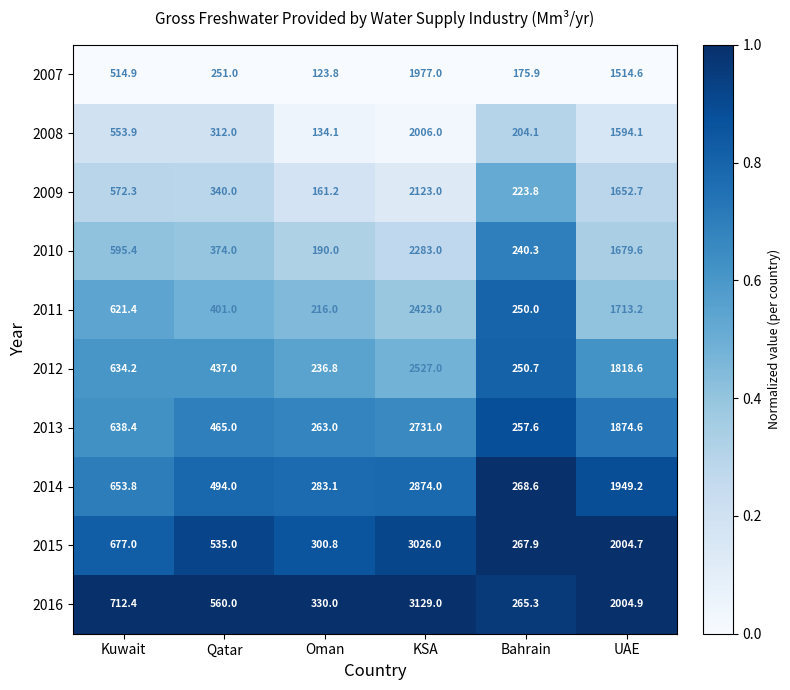

Rank the series at Oman from highest to lowest value.

2016, 2015, 2014, 2013, 2012, 2011, 2010, 2009, 2008, 2007